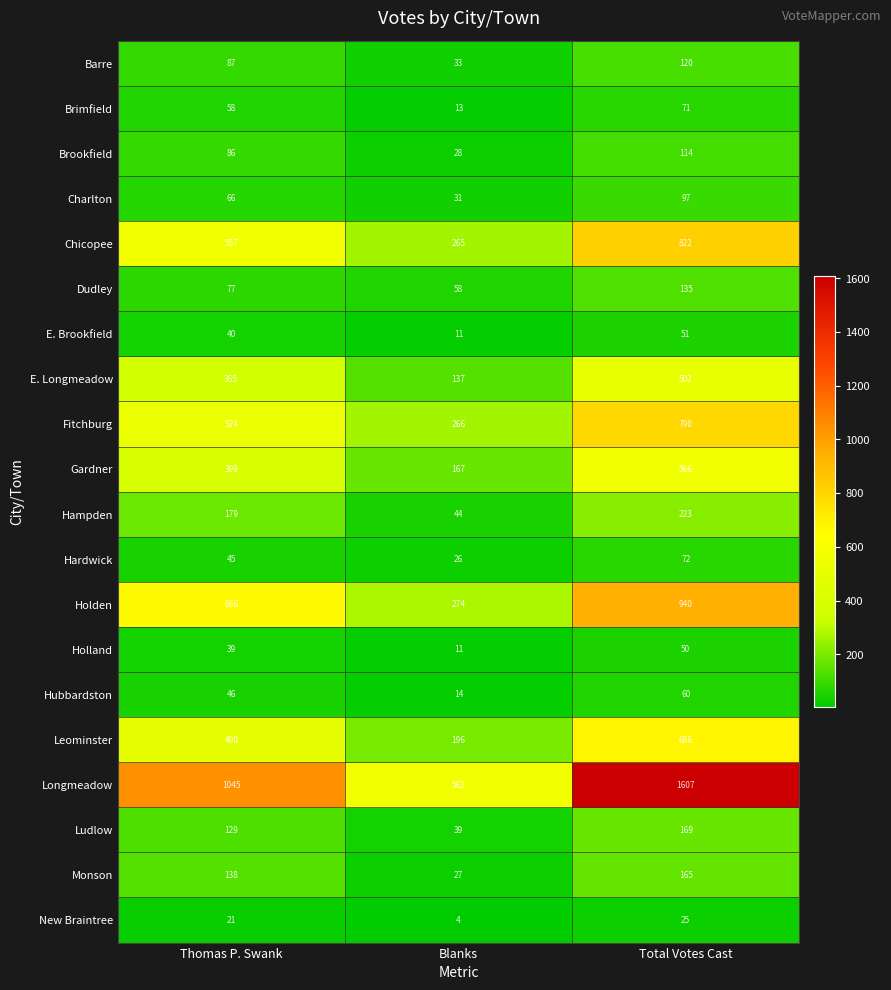

Which series has the largest range (max minus min)?

Longmeadow